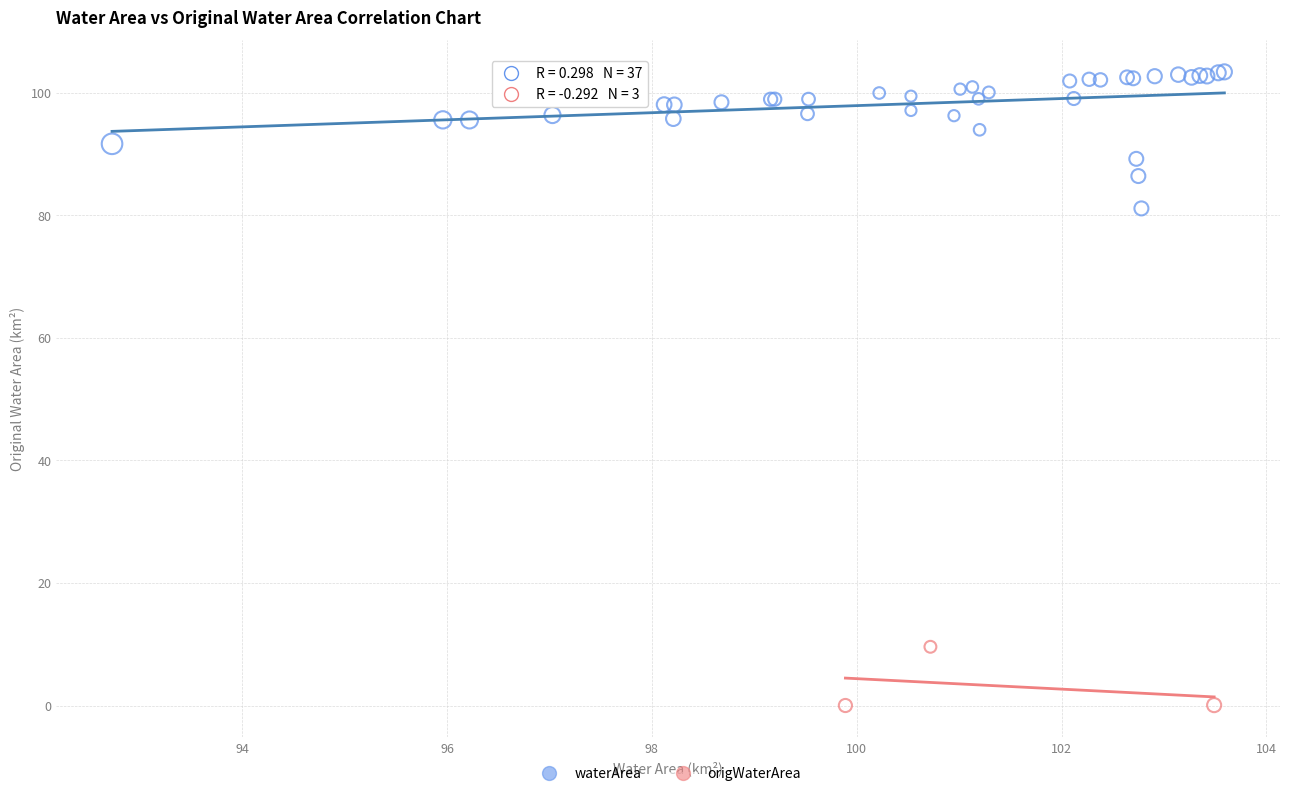

Which series reaches the minimum Y coordinate?

origWaterArea